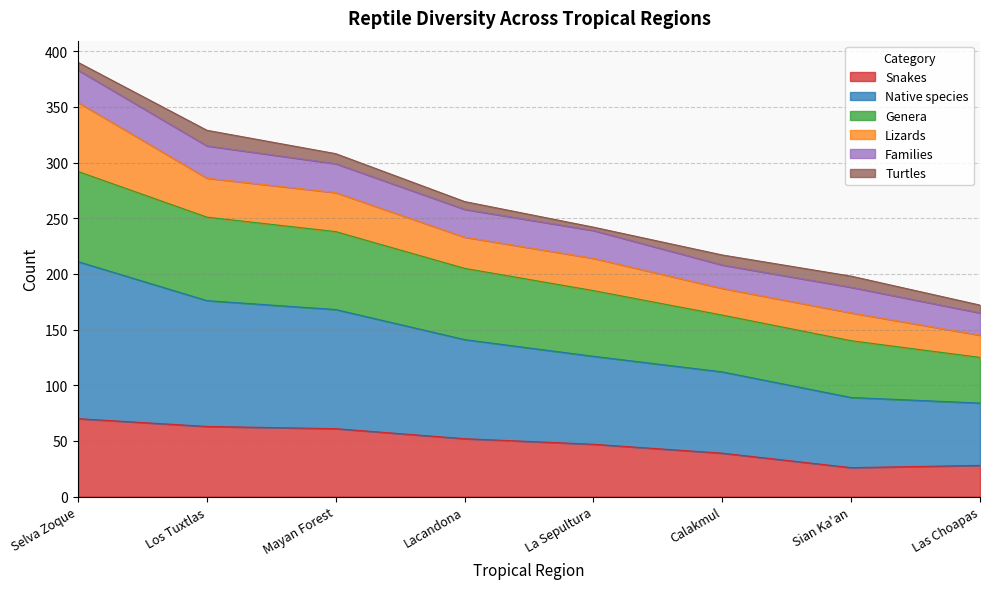

Is the value of Genera at Las Choapas greater than the value of Snakes at Sian Ka'an?

Yes